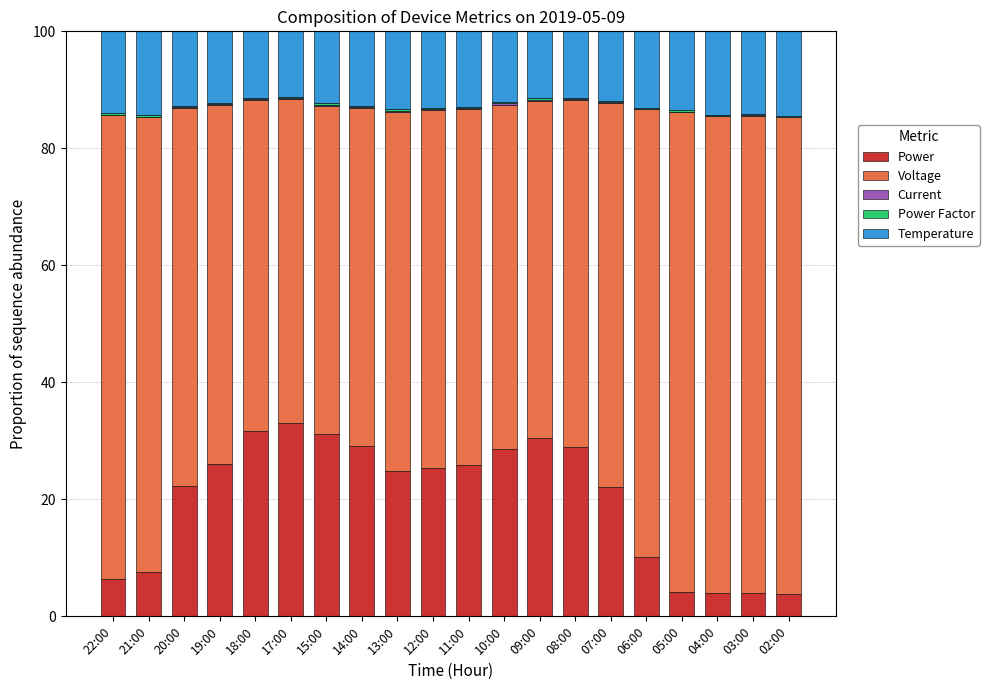

What is the sum of all Power values?

399.6